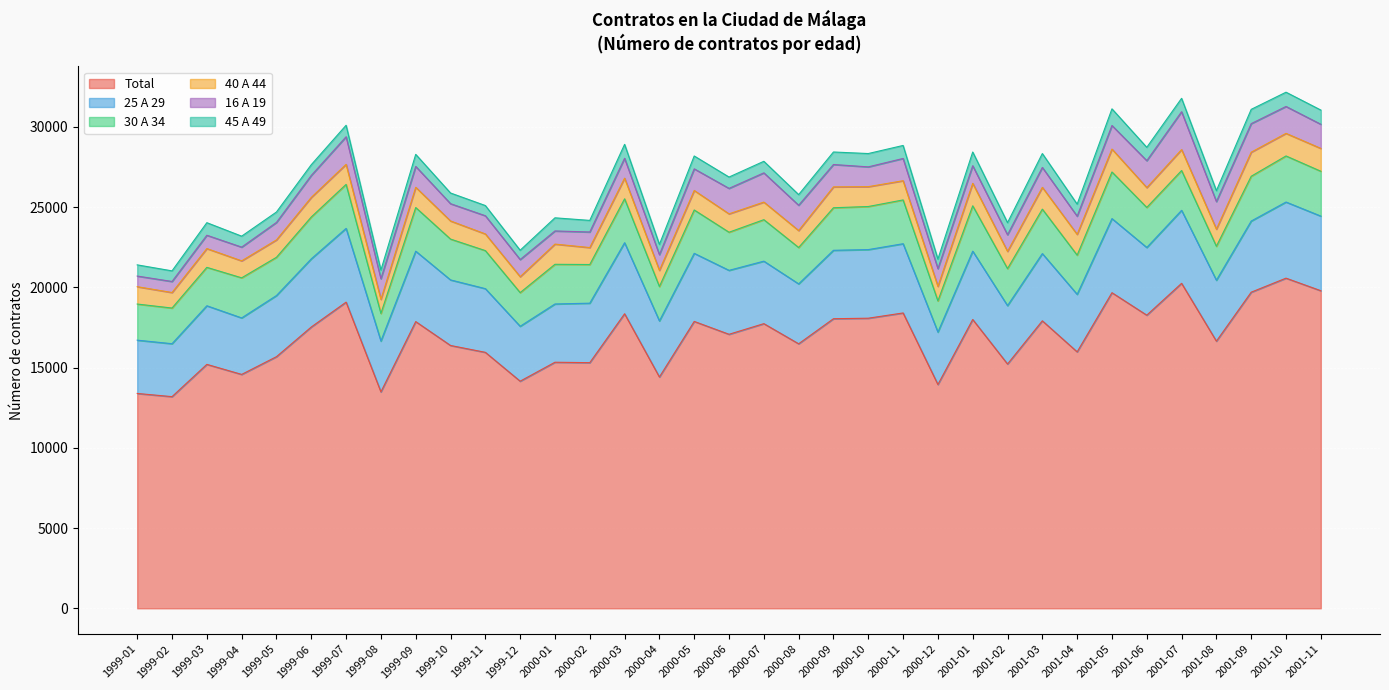

Which label corresponds to the largest value in the chart?

2001-10